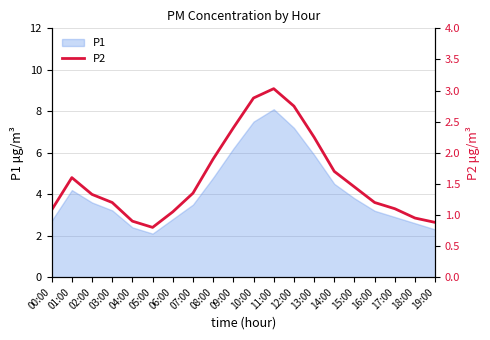

True or false: the data has more than 1 interior local peaks.

True